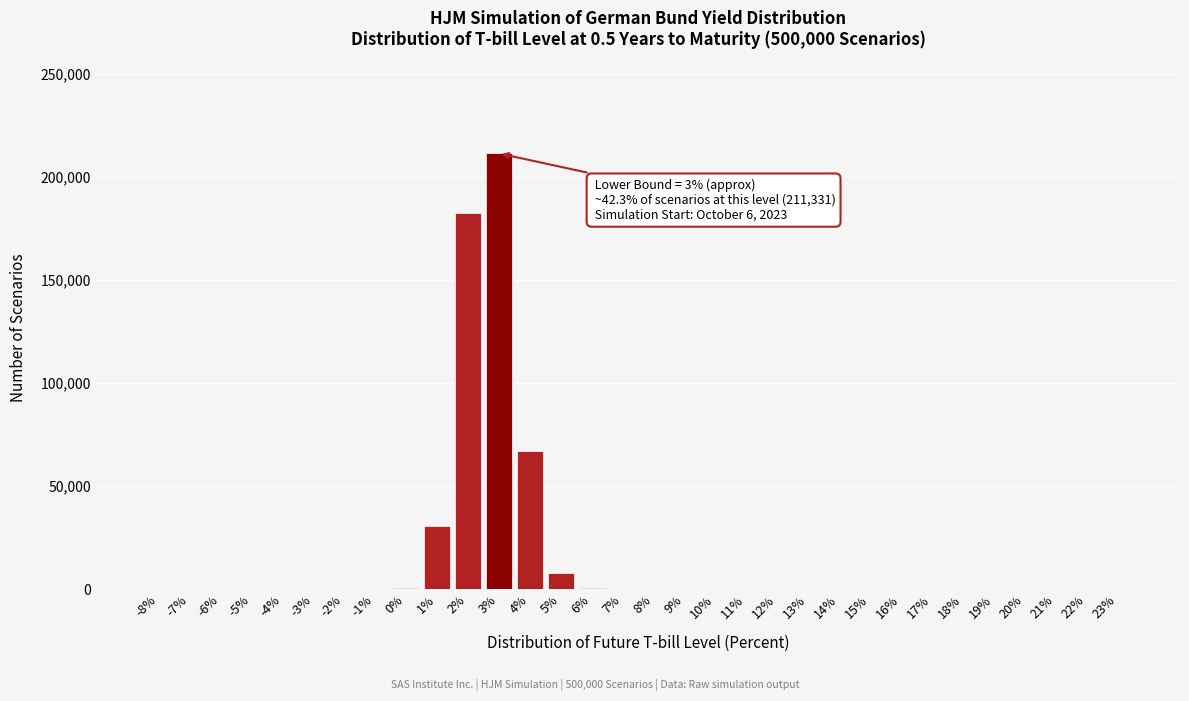

Approximately how many times larger is the value at 4% compared to 3%?

0.3